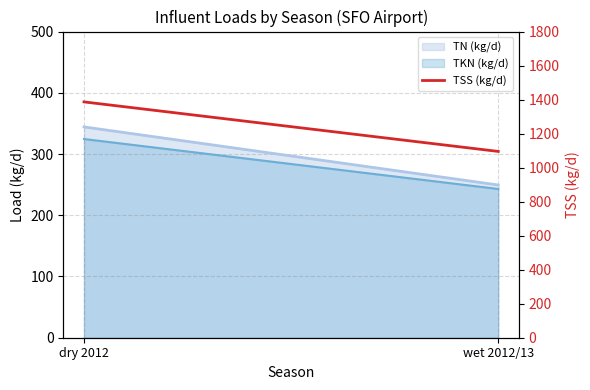

What is the label of the 2nd point from the right?

dry 2012